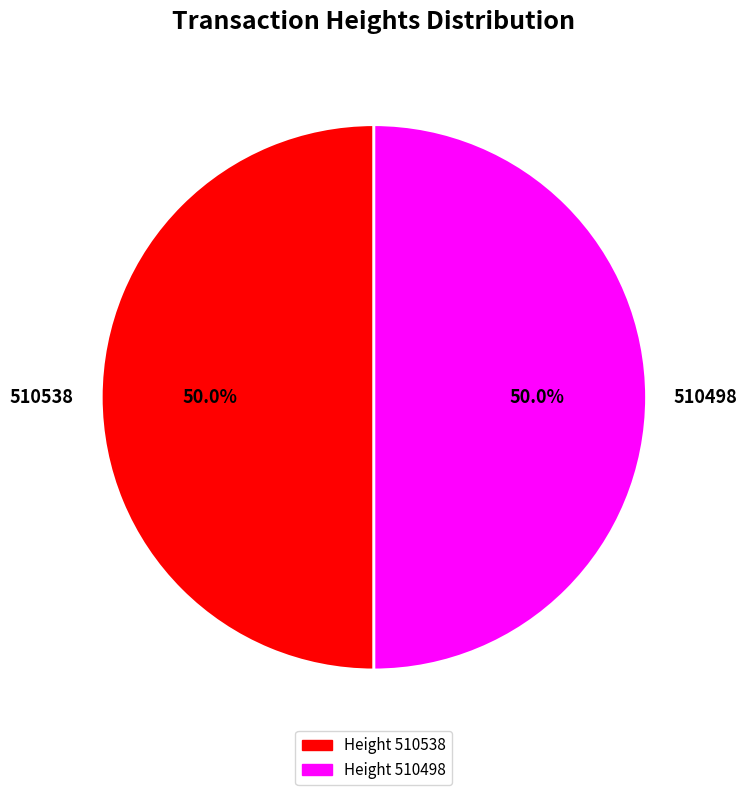

Is it true that 510538 is 38% of the pie?

False